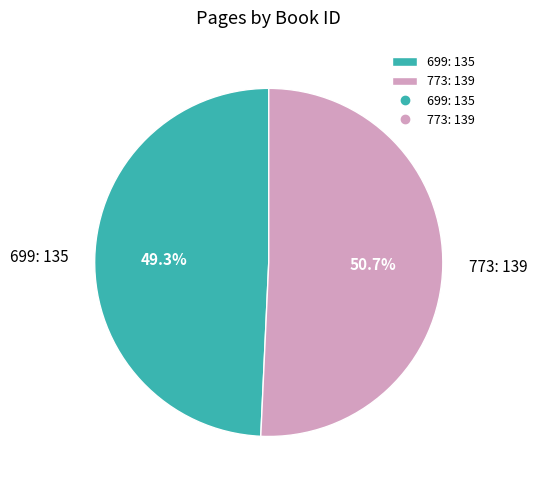

Rank the categories by value from lowest to highest.

699, 773